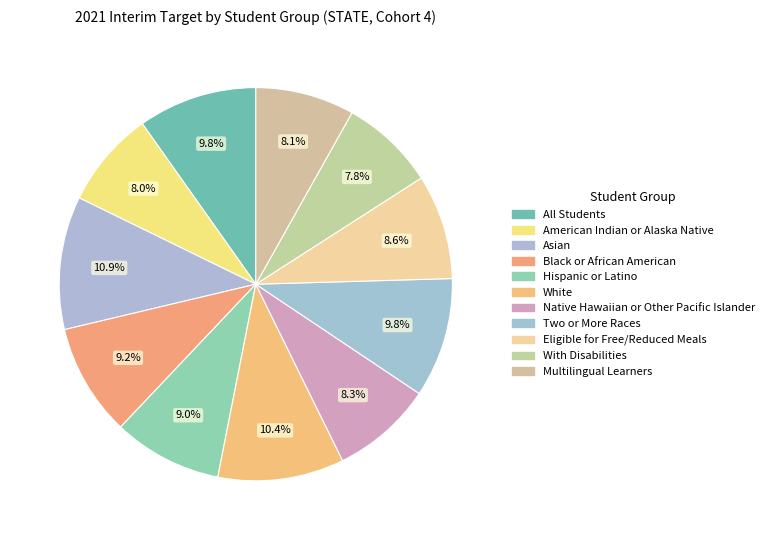

Rank the categories by value from lowest to highest.

With Disabilities, American Indian or Alaska Native, Multilingual Learners, Native Hawaiian or Other Pacific Islander, Eligible for Free/Reduced Meals, Hispanic or Latino, Black or African American, All Students, Two or More Races, White, Asian